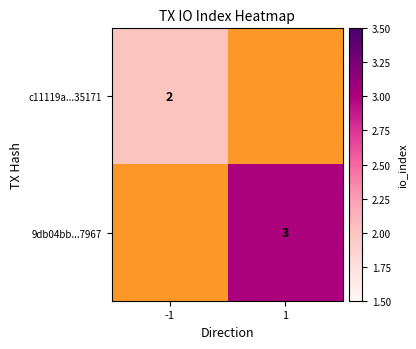

Which category has the lowest value across all series?

-1